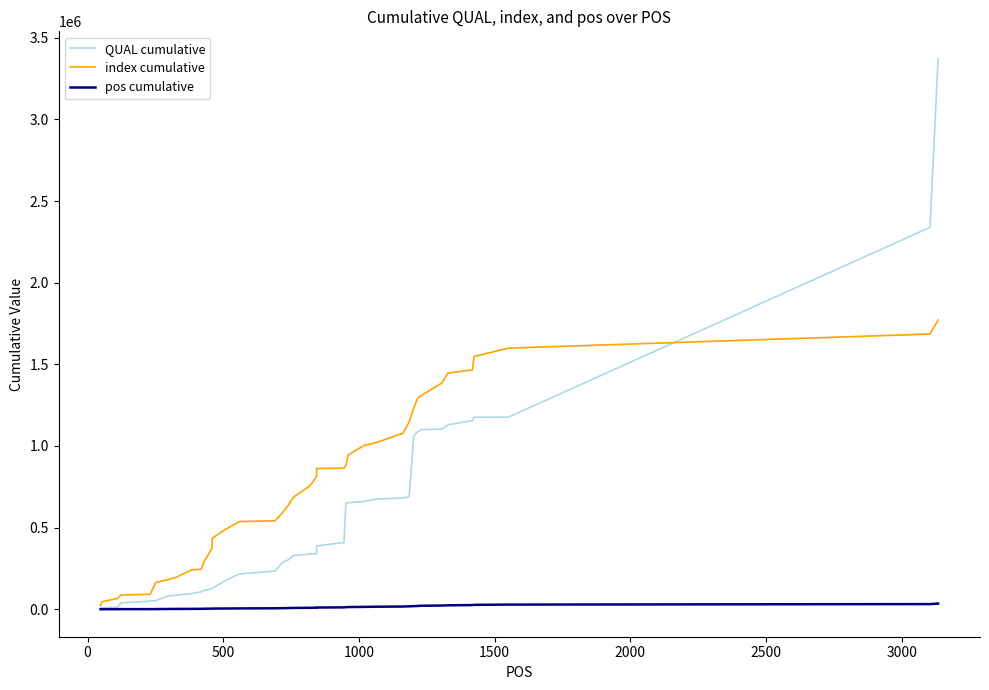

List the series in order of their peak value, highest first.

QUAL cumulative, index cumulative, pos cumulative